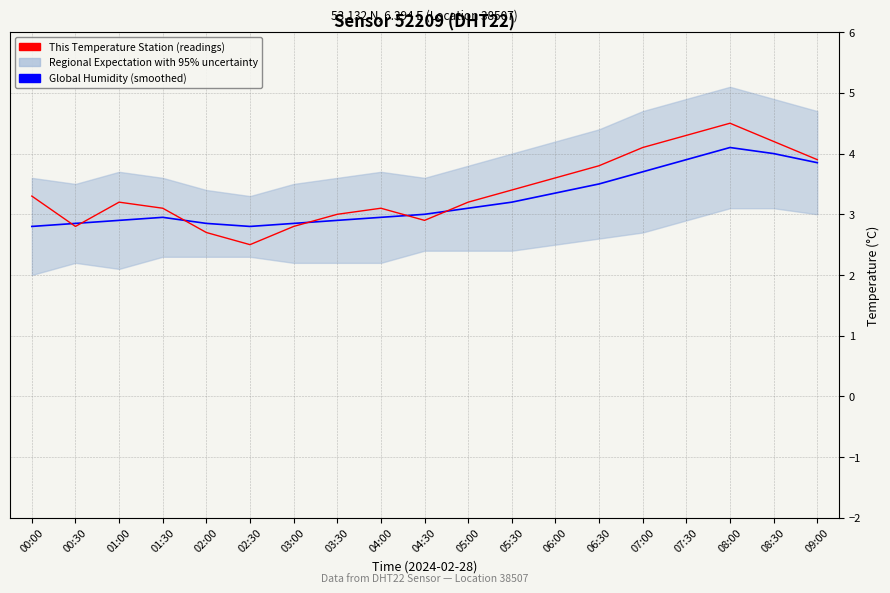

True or false: This Temperature Station (readings) has a value of 4.6 at 05:30.

False